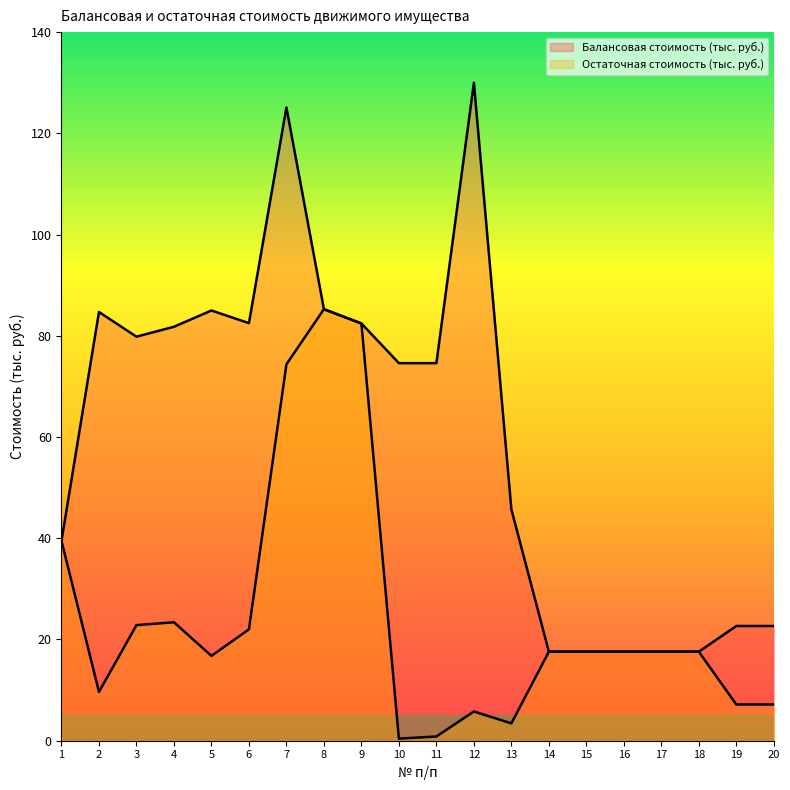

Which series has the largest total across all categories?

Балансовая стоимость (тыс. руб.)